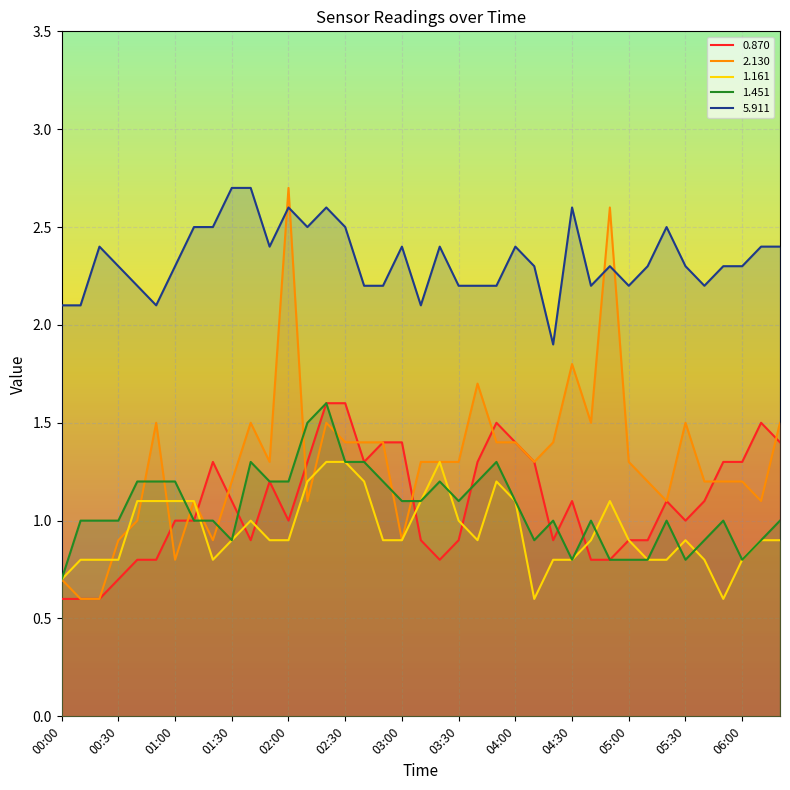

True or false: 5.911 and 2.130 cross at least once.

True